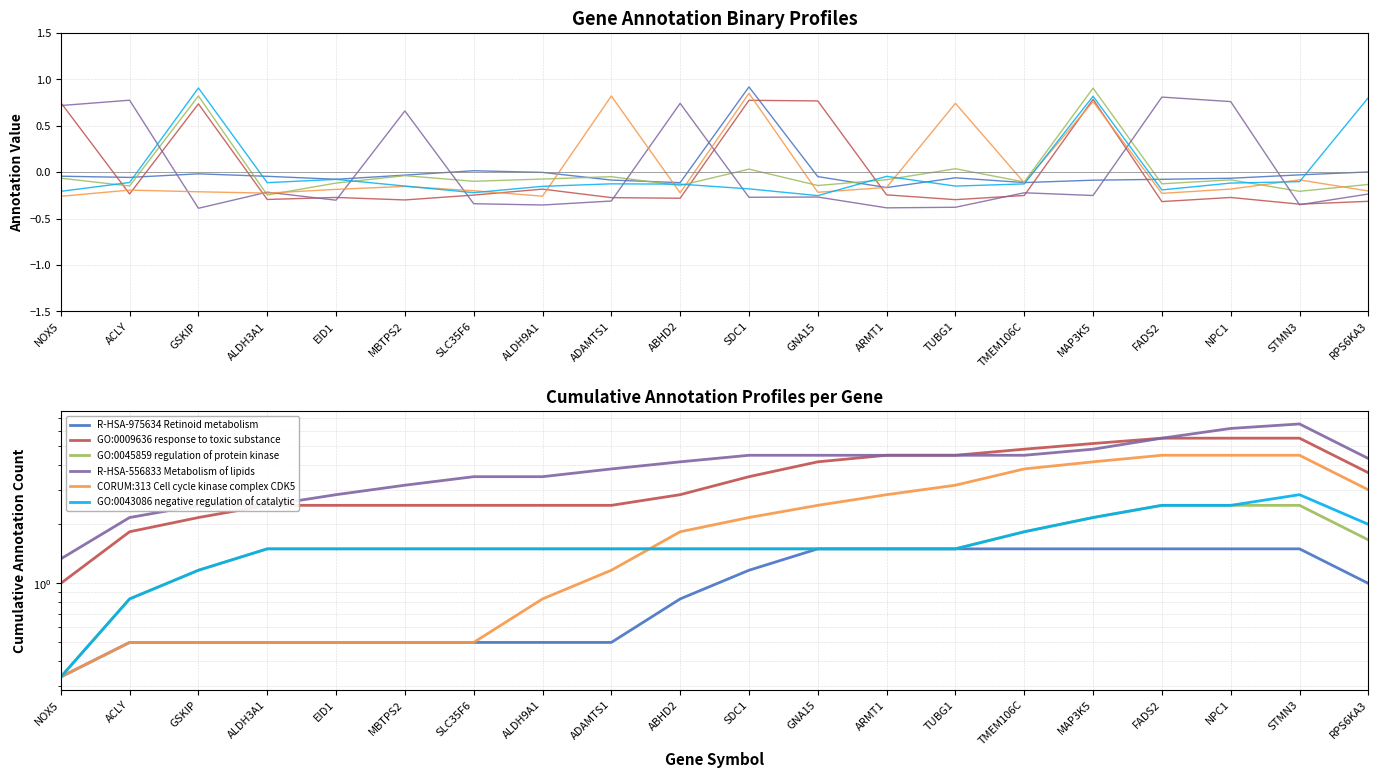

How many distinct data groups are displayed?

6